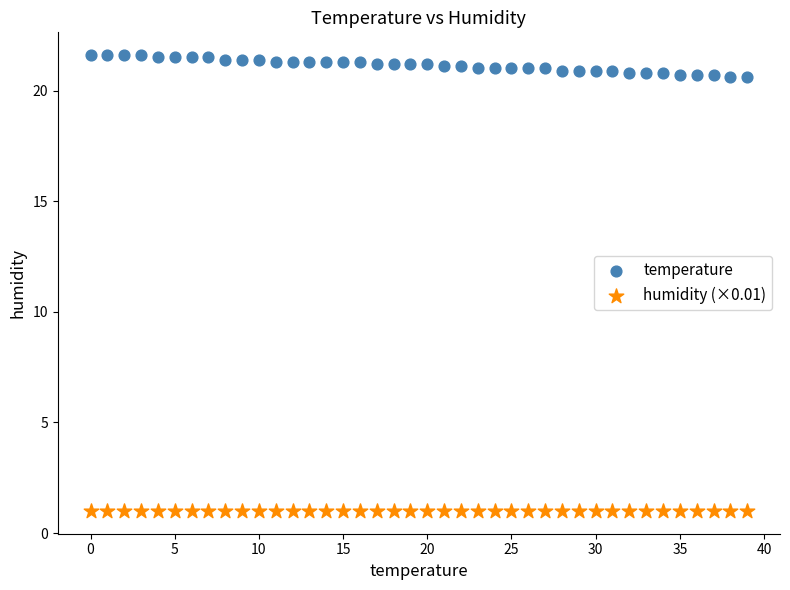

Which series contains the highest Y value?

temperature